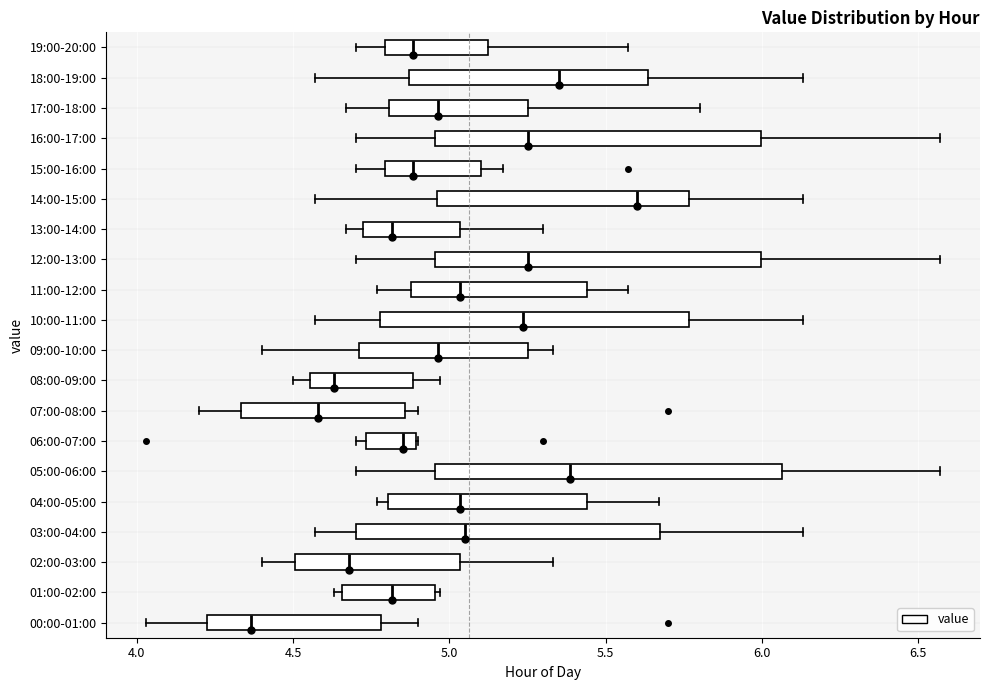

Where is the left edge of the box for 18:00-19:00 on the x-axis? The values are not printed on the chart, so give them approximately, as read against the axis.

4.85